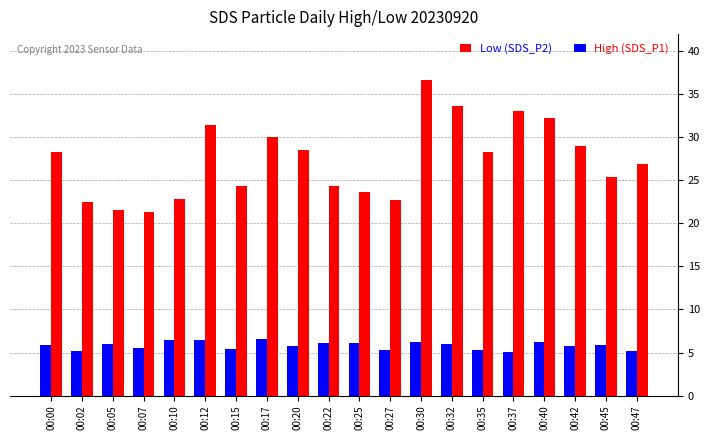

What is the highest value of the High (SDS_P1) series?

36.6